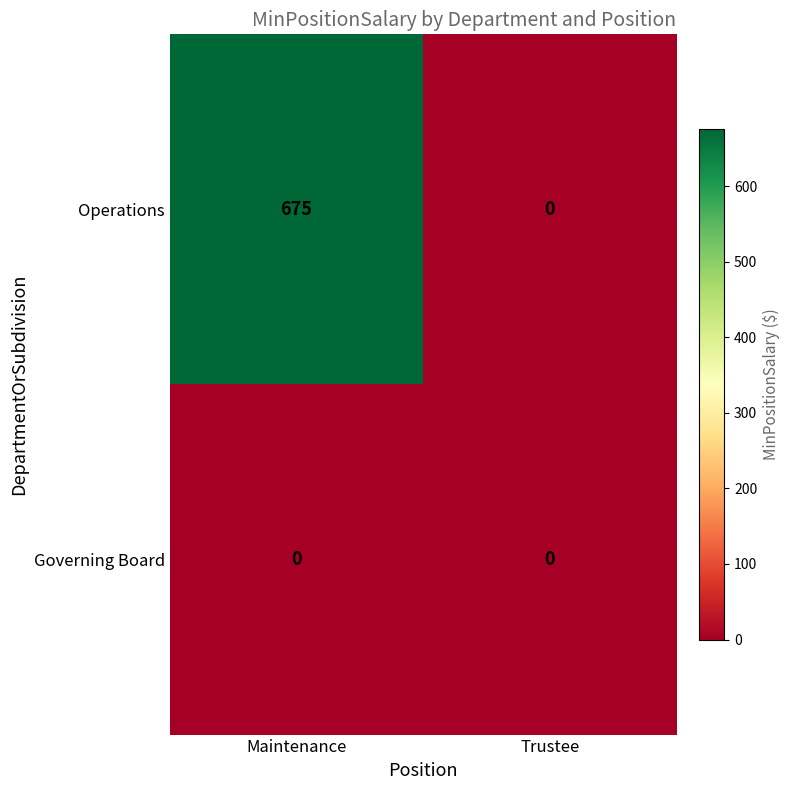

What is the maximum value for Operations?

675